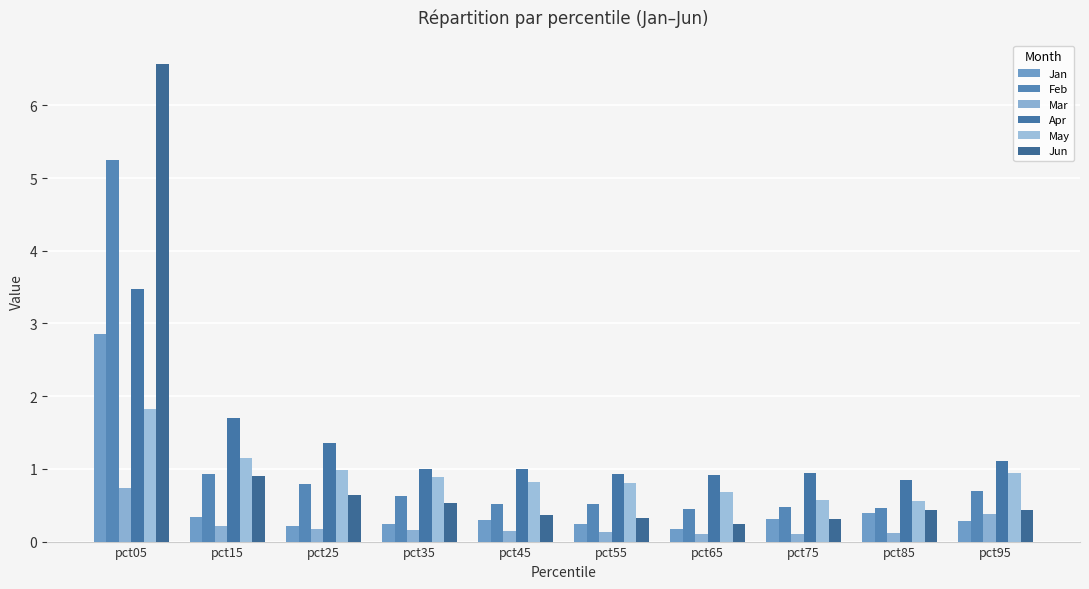

How many distinct data groups are displayed?

6